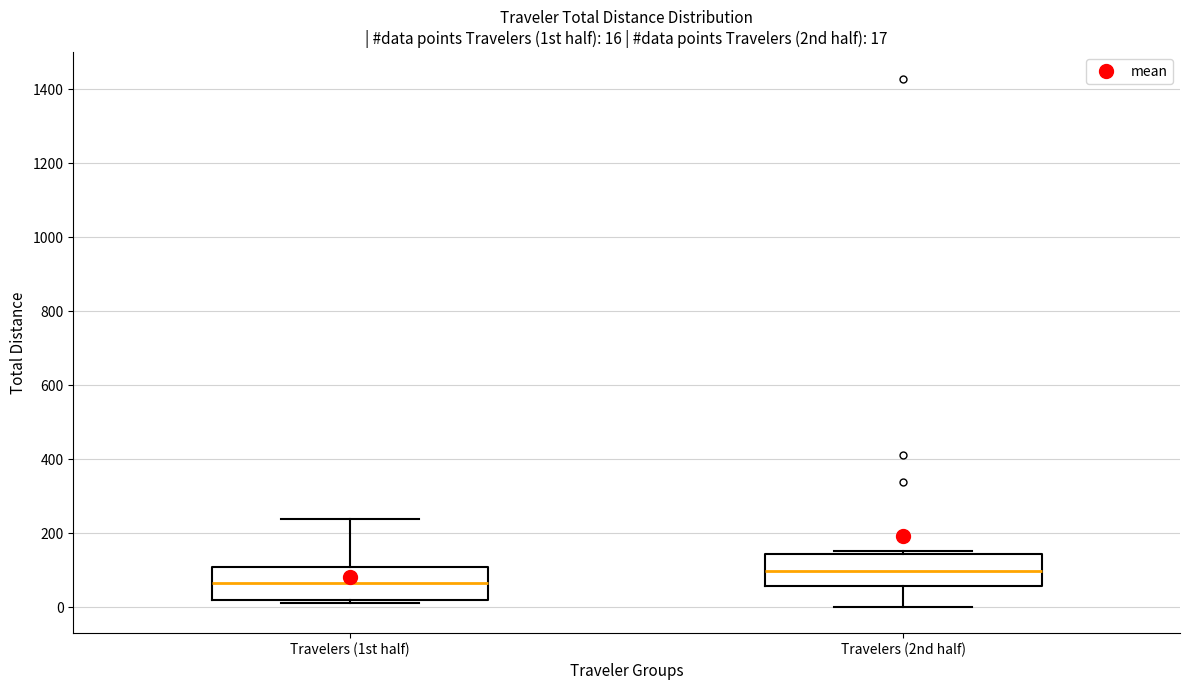

Which box's median line is the highest?

Travelers (2nd half)